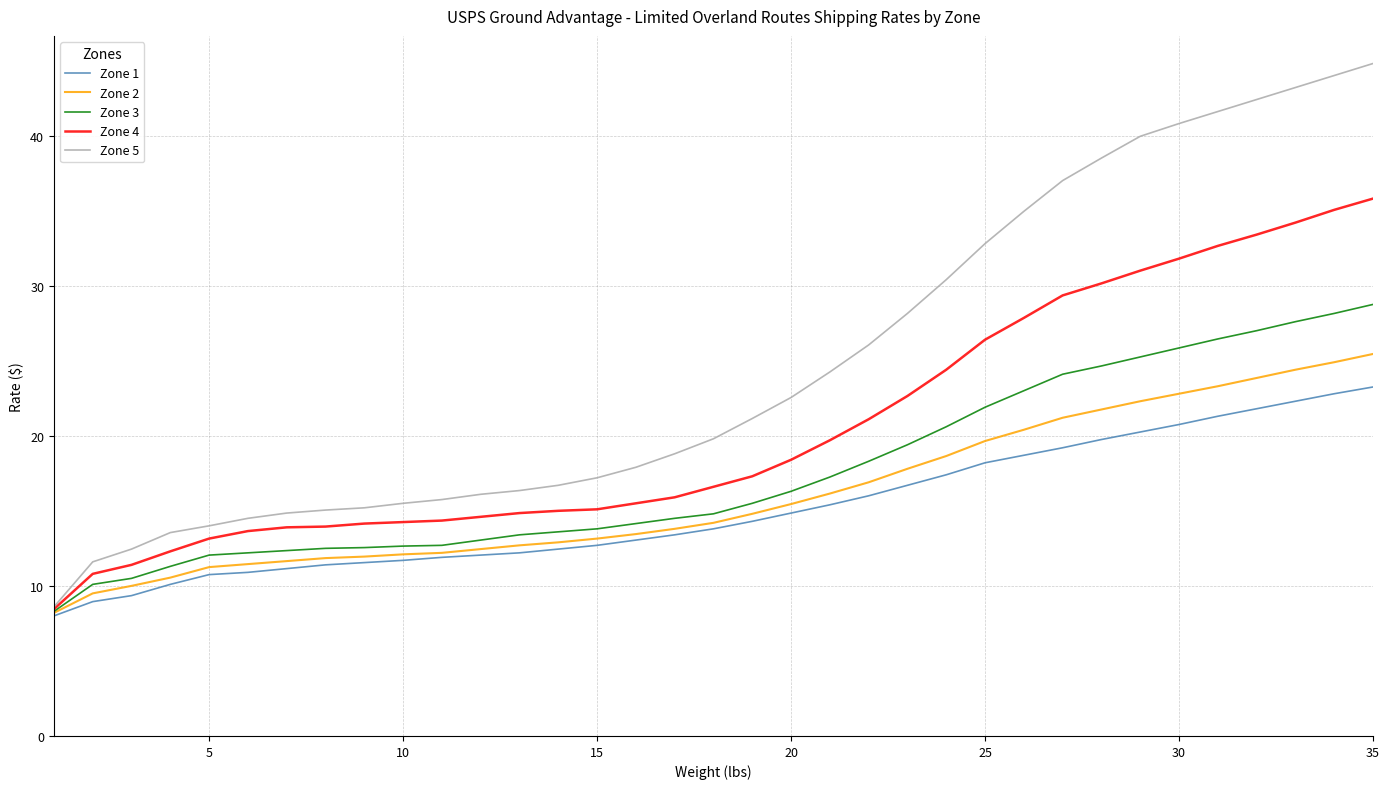

What is the minimum value shown in the chart?

8.0